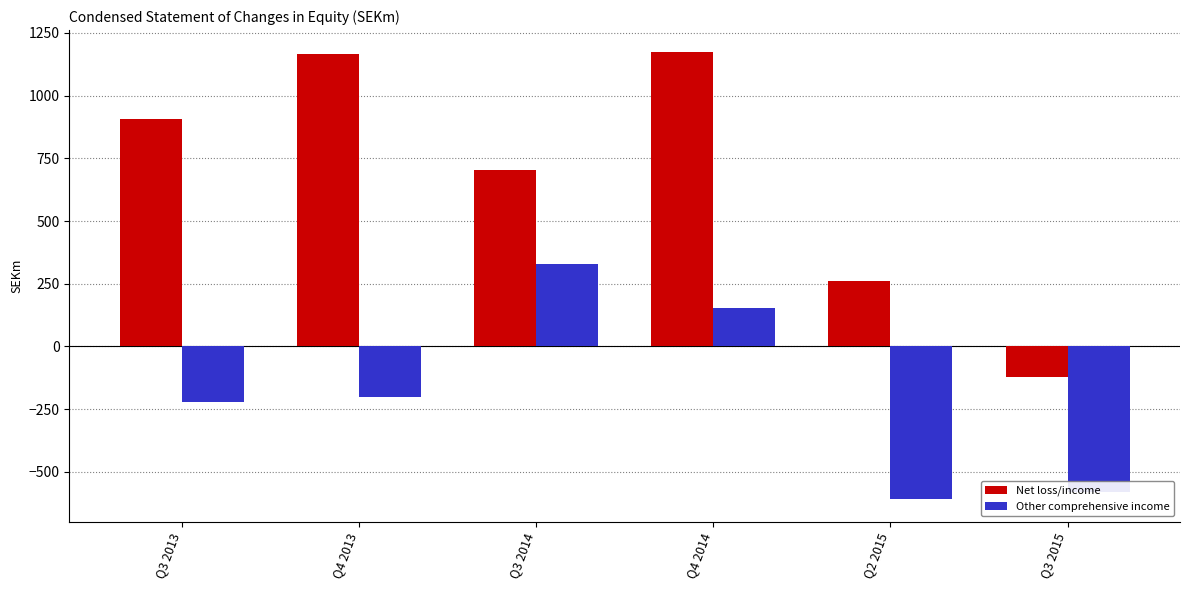

What is the label of the 6th bar from the left?

Q3 2015